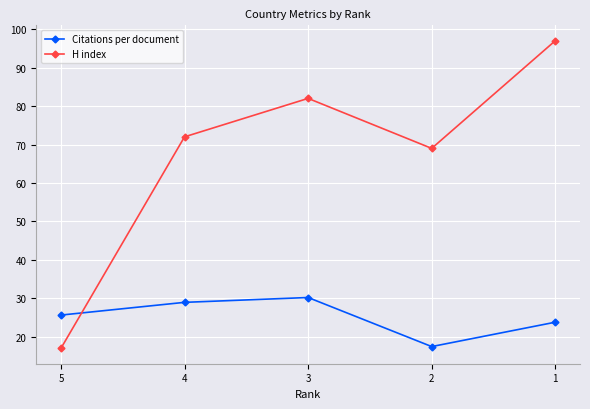

Read the Citations per document value at 1.

23.8